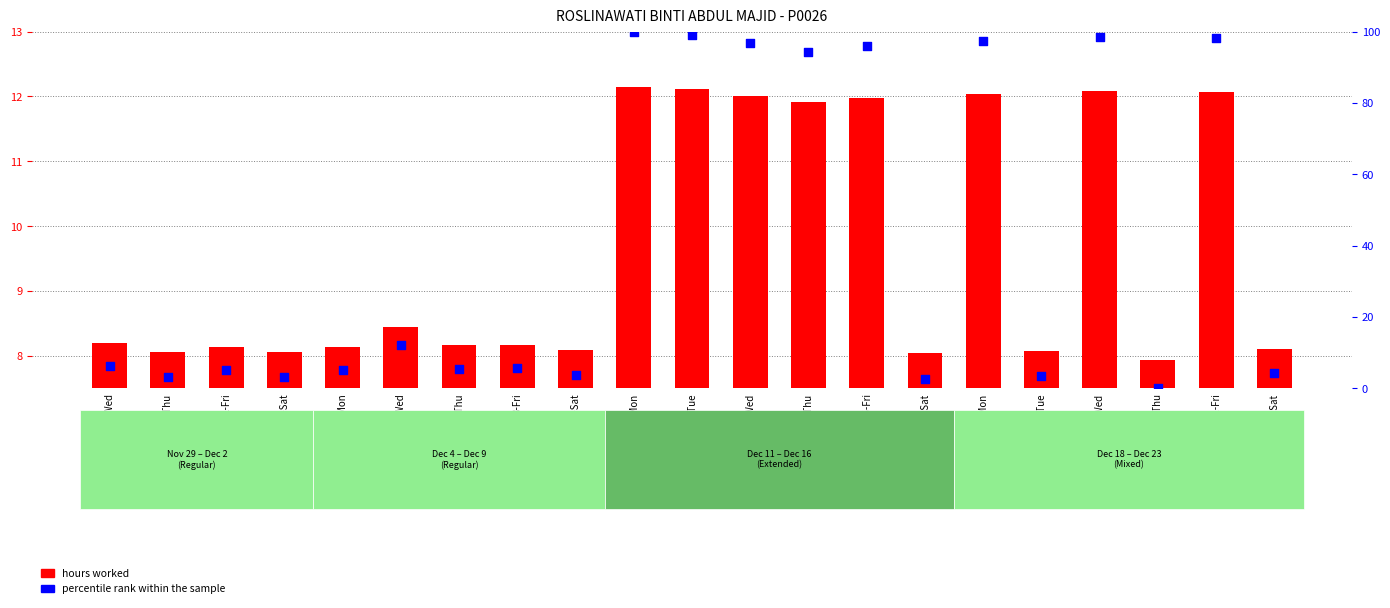

At how many categories does at least one series exceed 98?

4